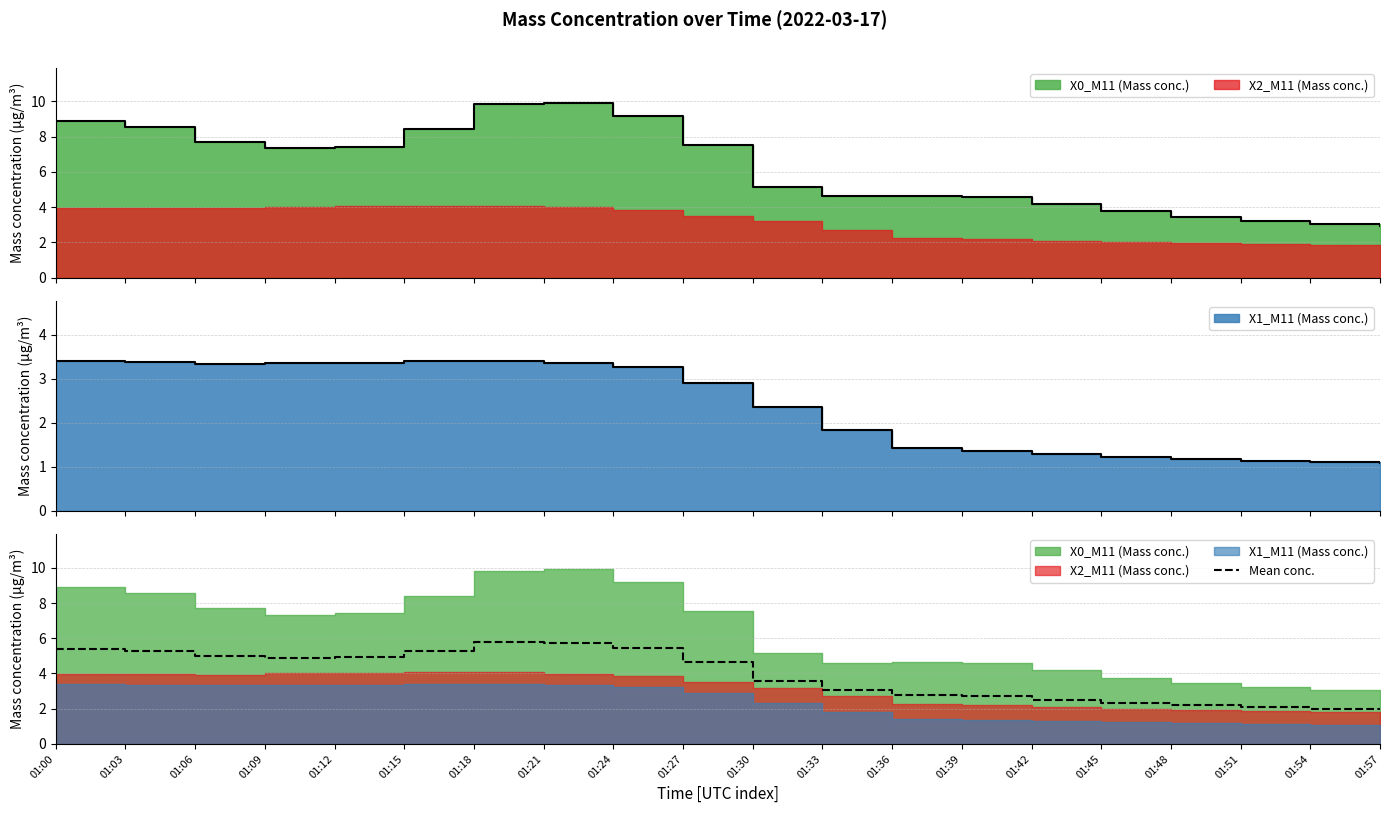

Where is the first local maximum?

01:18